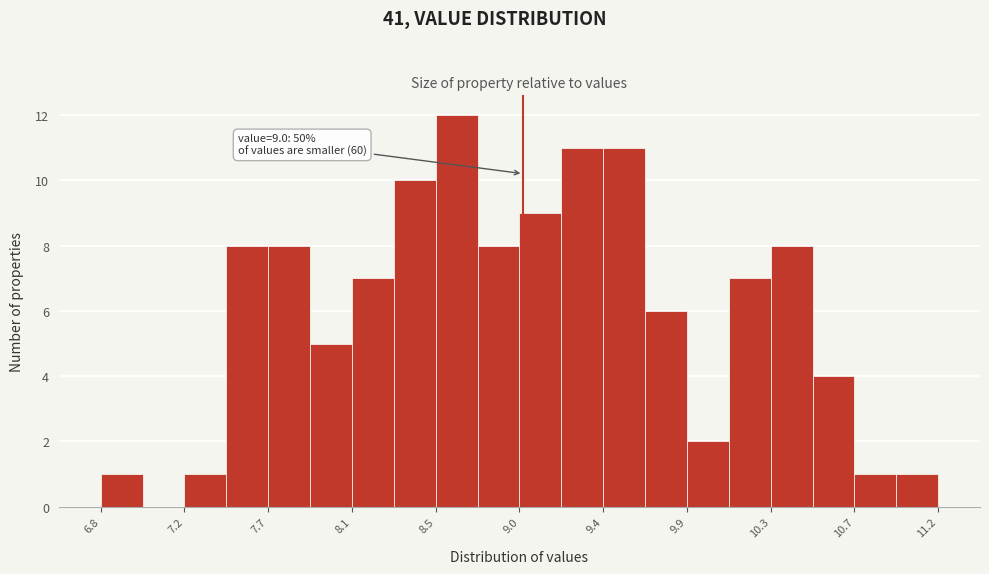

Which range on the x-axis has the tallest bar?

8.54 to 8.76